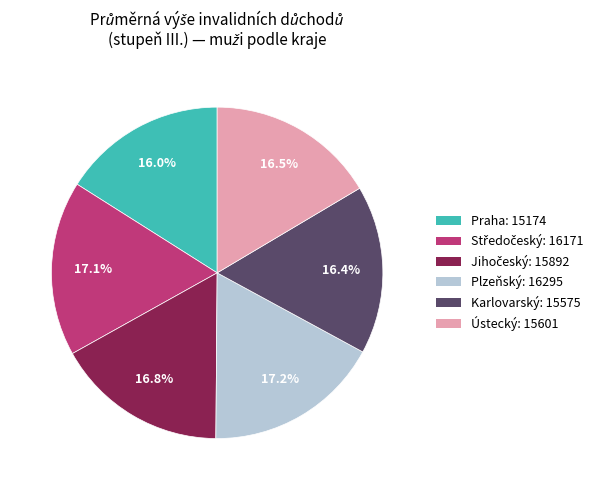

Is there any slice that represents more than half of the pie?

No